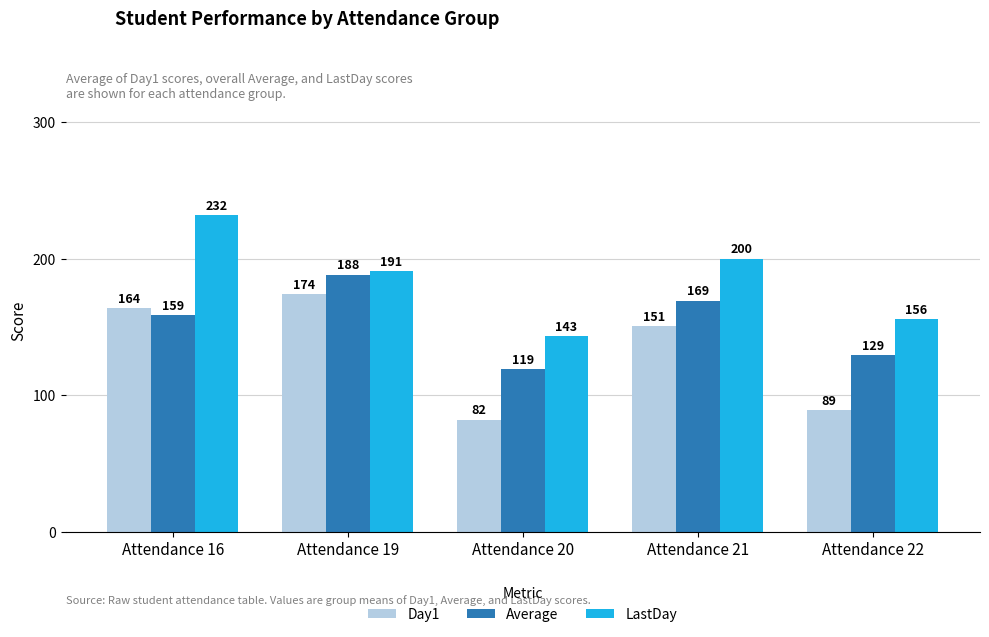

The value of Day1 at Attendance 21 is 37.3. True or false?

False